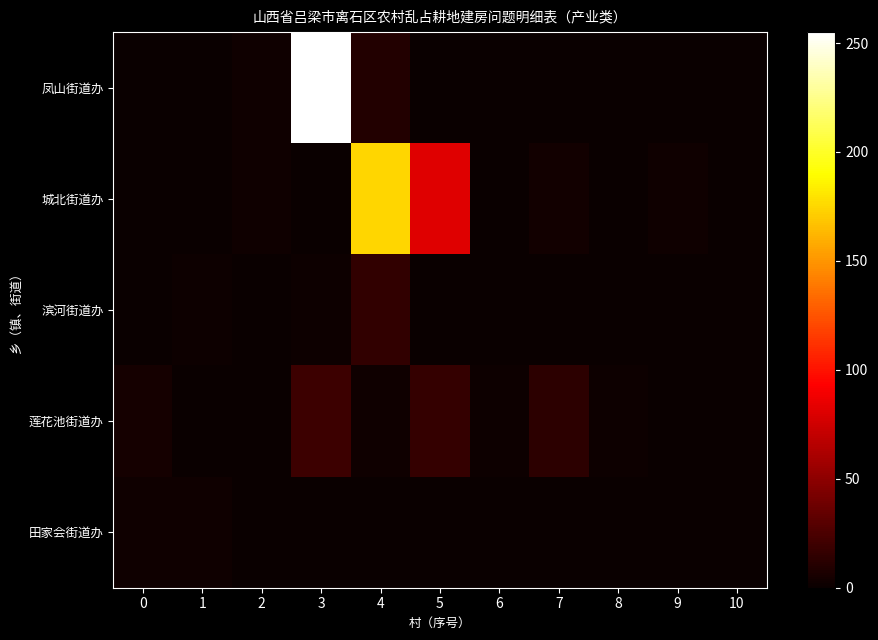

At which category does the chart reach its minimum across all series?

7